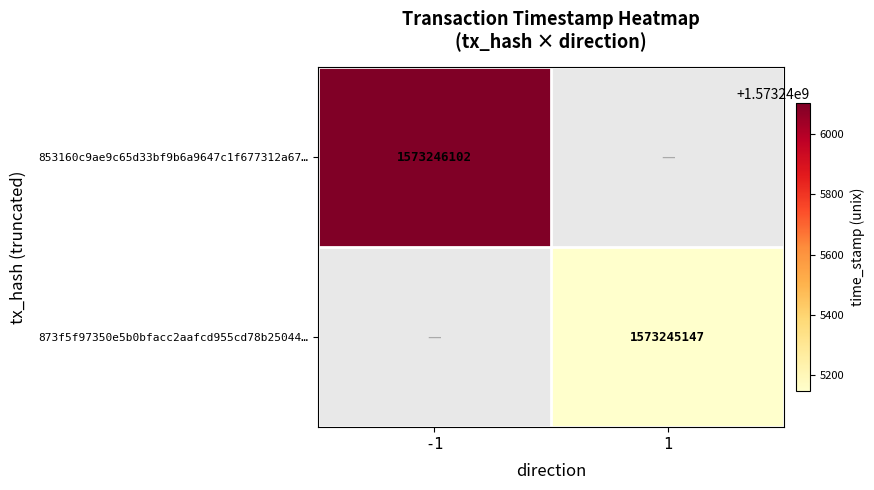

Reading right to left, extract all data points from this chart.

853160c9ae9c65d33bf9b6a9647c1f677312a67: time_stamp=1573246102	direction=-1
873f5f97350e5b0bfacc2aafcd955cd78b25044: time_stamp=1573245147	direction=1